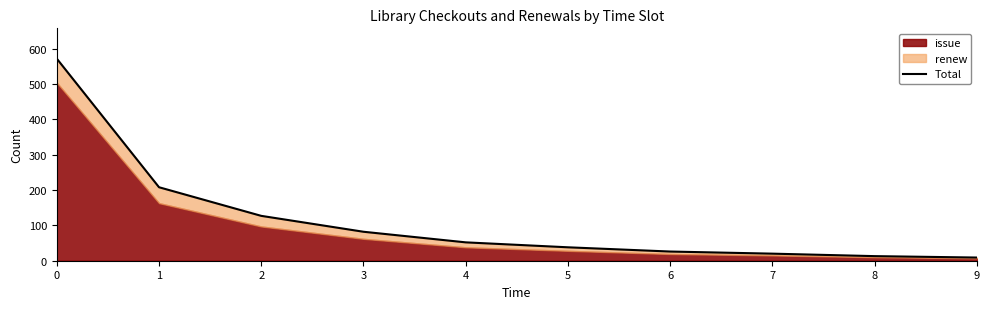

List the labels in order of value, largest first.

0, 1, 2, 3, 4, 5, 6, 7, 8, 9